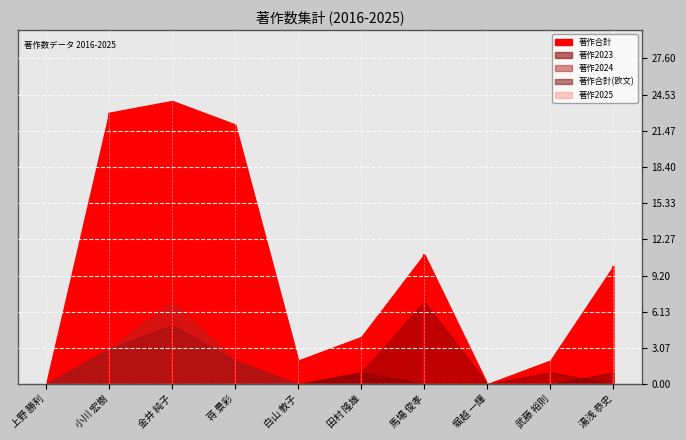

What is the value of the 著作2024 point at the 4th from the left?

2